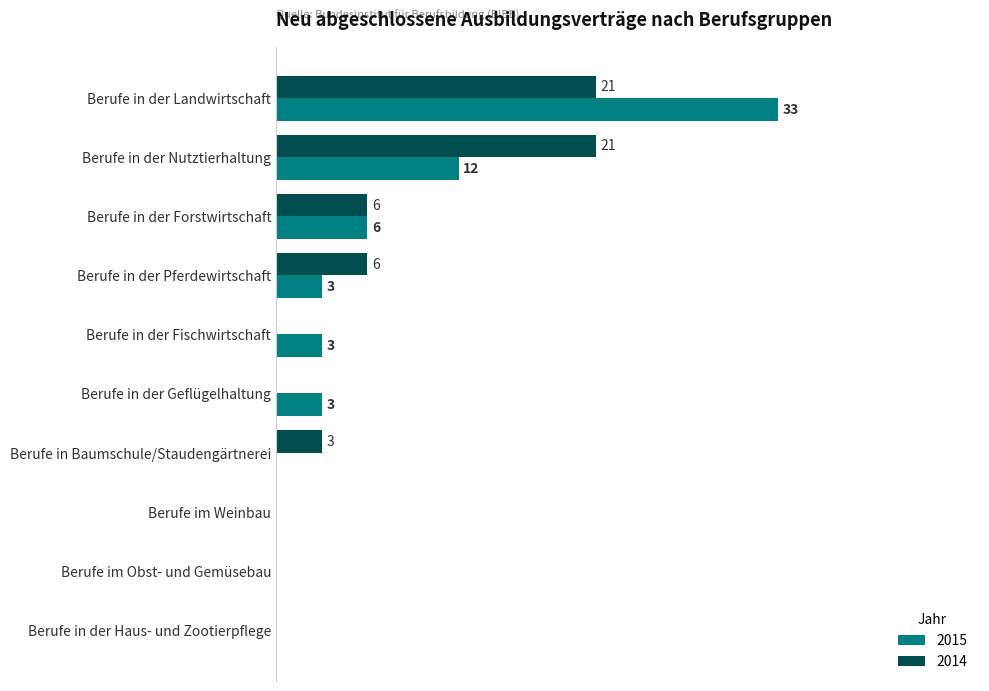

Which category has the highest value in the 2015 series?

Berufe in der Landwirtschaft